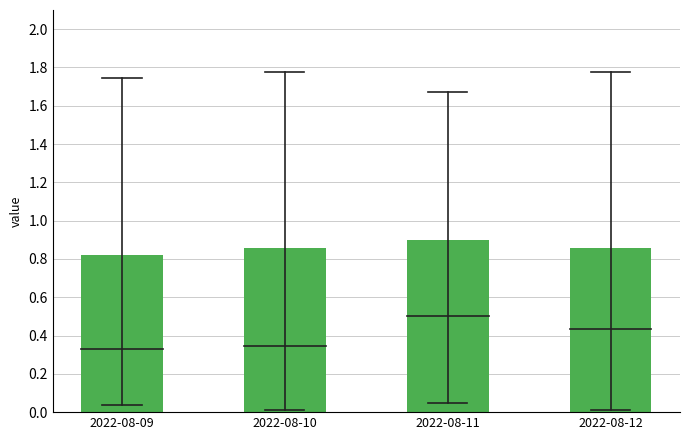

Which has a higher value, 2022-08-11 or 2022-08-10?

2022-08-11